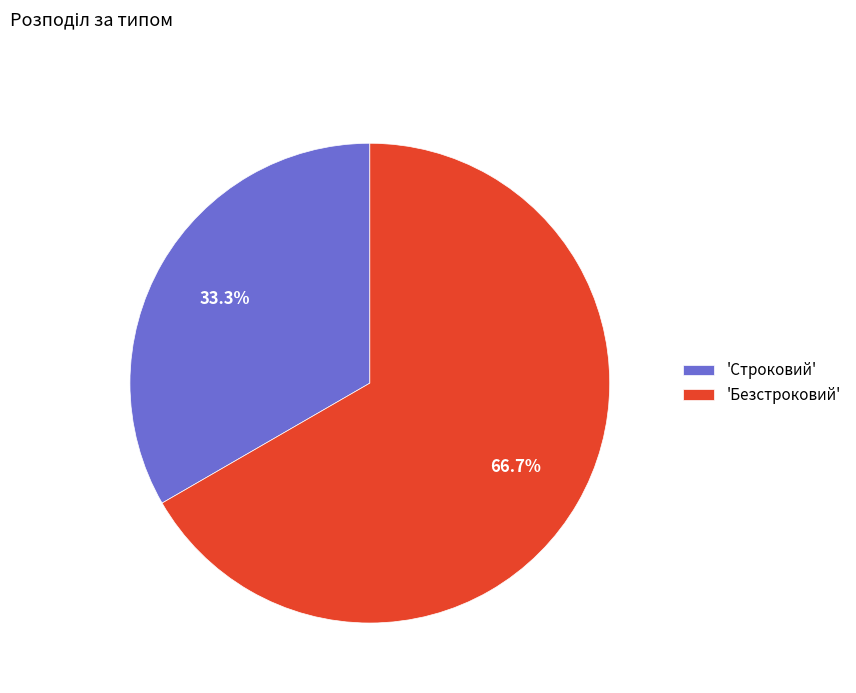

Between 'Безстроковий' and 'Строковий', which is larger?

'Безстроковий'